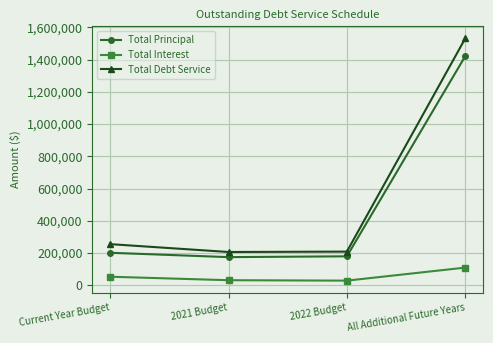

True or false: Total Principal and Total Debt Service cross at least once.

False